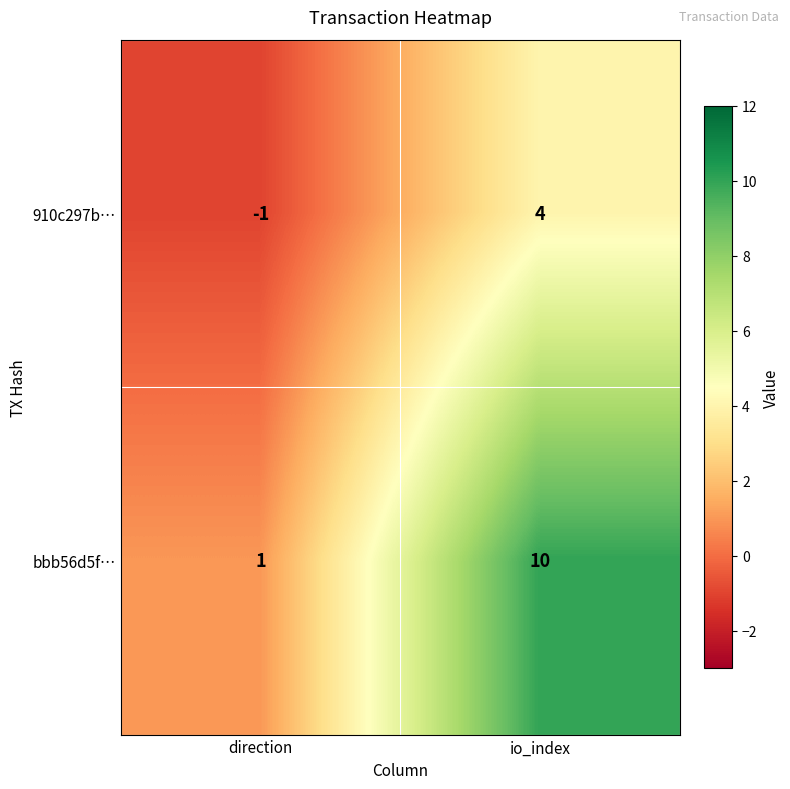

What is the difference between the maximum and minimum values in the bbb56d5f… series?

9